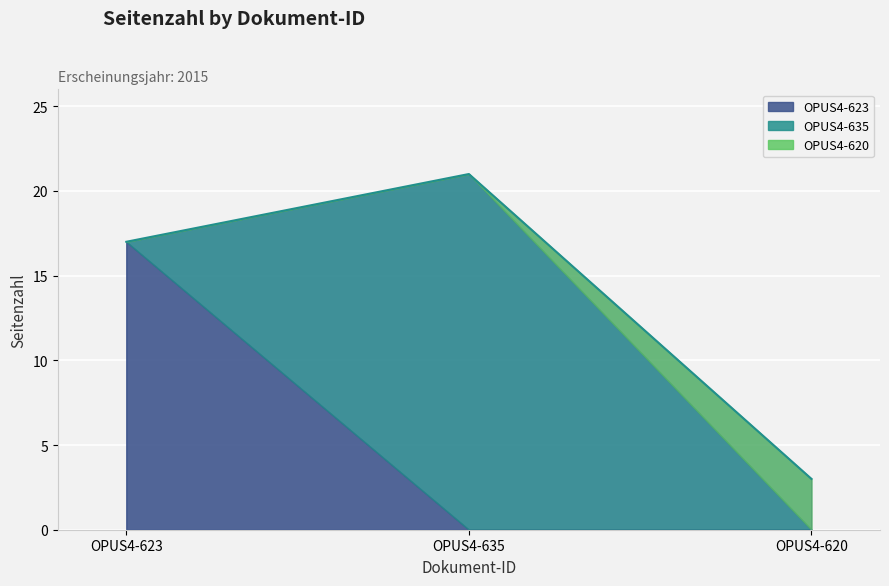

What is the greatest value displayed?

21